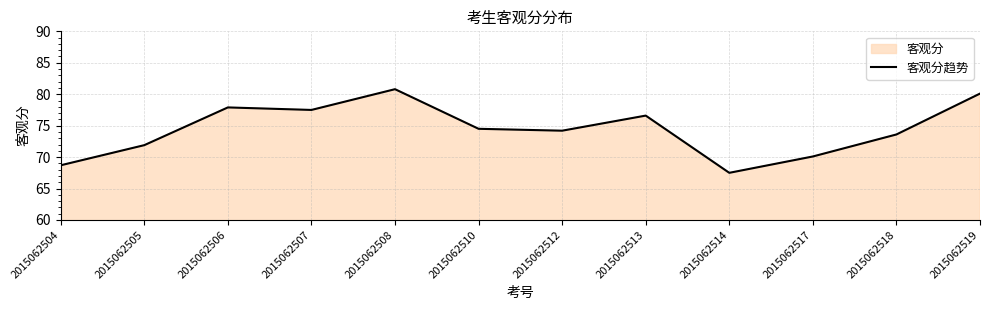

How many data points are less than 74?

5